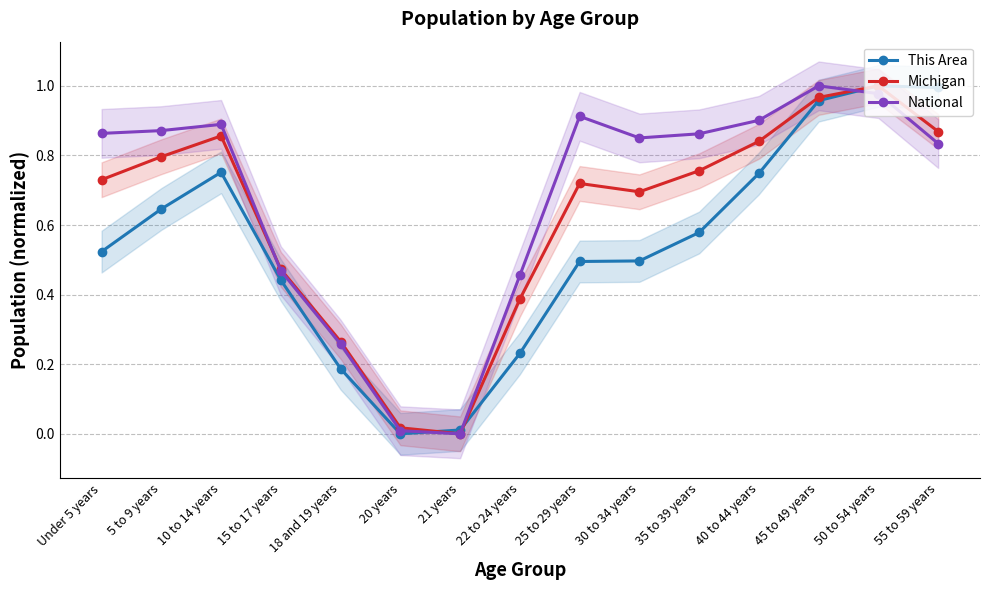

Reading right to left, what are all the values shown in this chart?

This Area: 1.0	1.0	1.0	0.7	0.6	0.5	0.5	0.2	0.0	0.0	0.2	0.4	0.8	0.6	0.5
Michigan: 0.9	1.0	1.0	0.8	0.8	0.7	0.7	0.4	0.0	0.0	0.3	0.5	0.9	0.8	0.7
National: 0.8	1.0	1.0	0.9	0.9	0.9	0.9	0.5	0.0	0.0	0.3	0.5	0.9	0.9	0.9